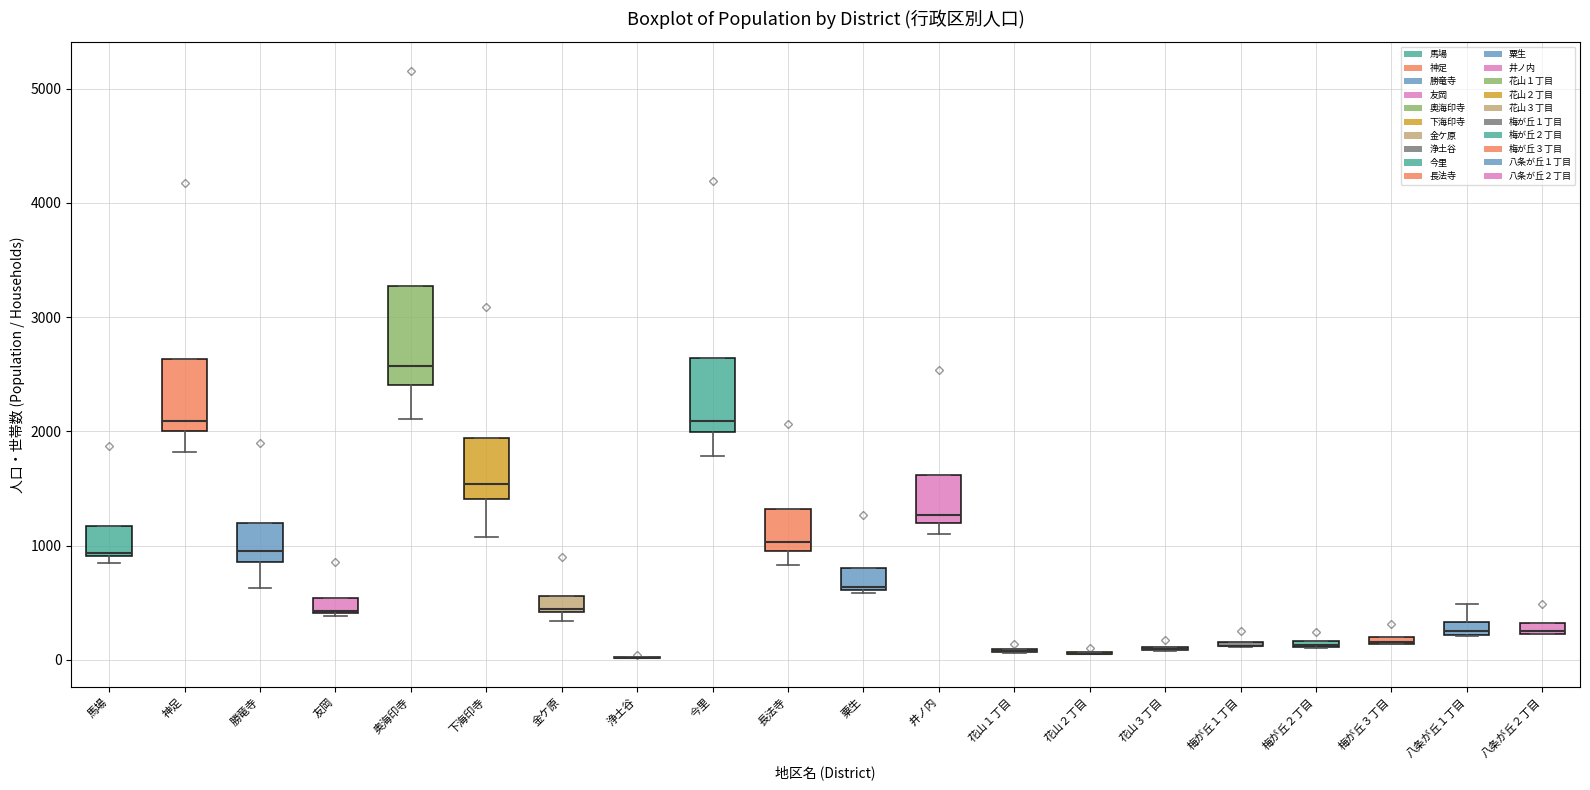

Where is the lower edge of the box for 八条が丘１丁目 on the y-axis? The values are not printed on the chart, so give them approximately, as read against the axis.

200